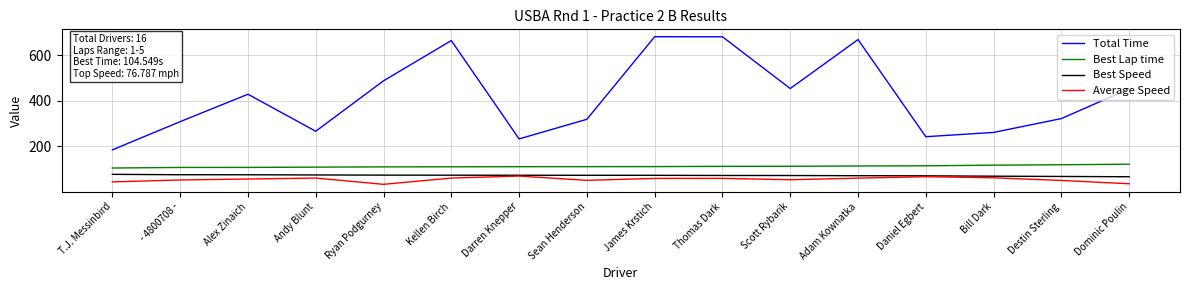

What position from the right is - 4800708 -?

15